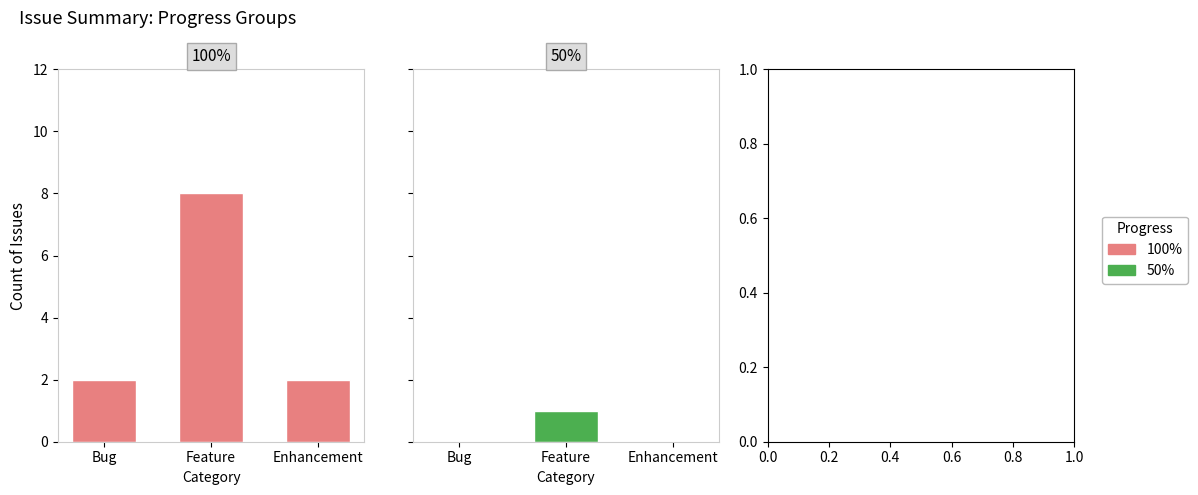

Are the bars horizontal?

No